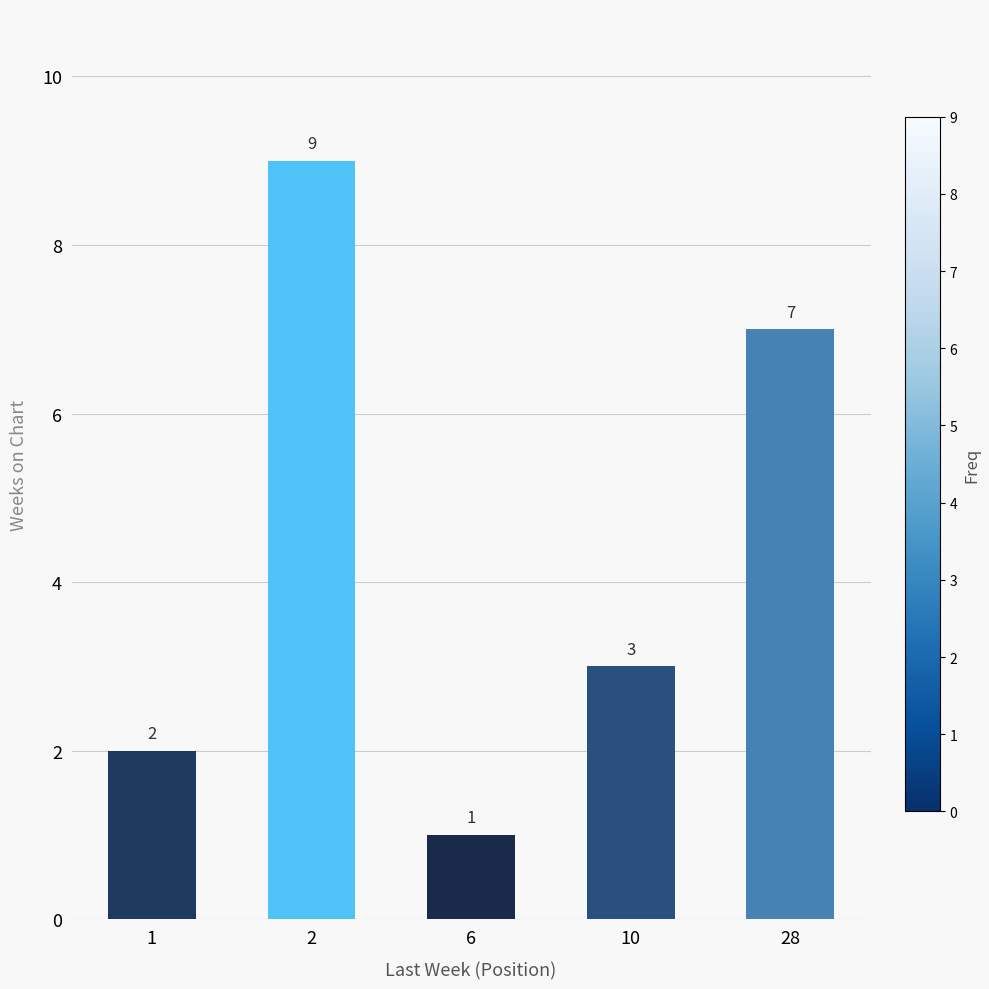

What is the sum of all values?

22